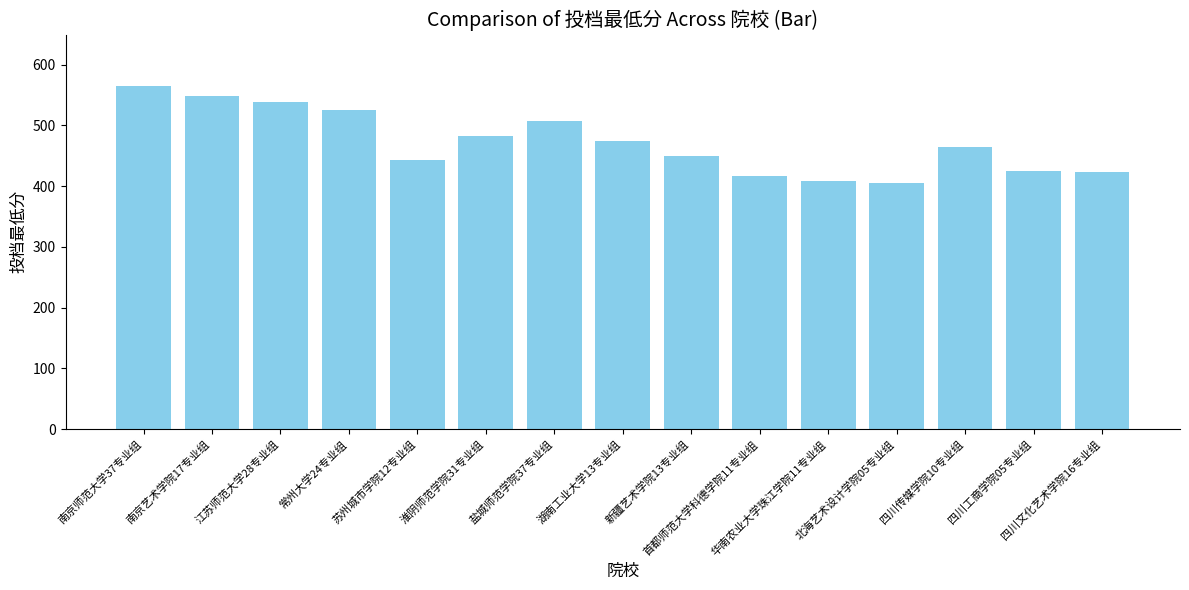

What is the difference between the values at 新疆艺术学院13专业组 and 四川工商学院05专业组?

24